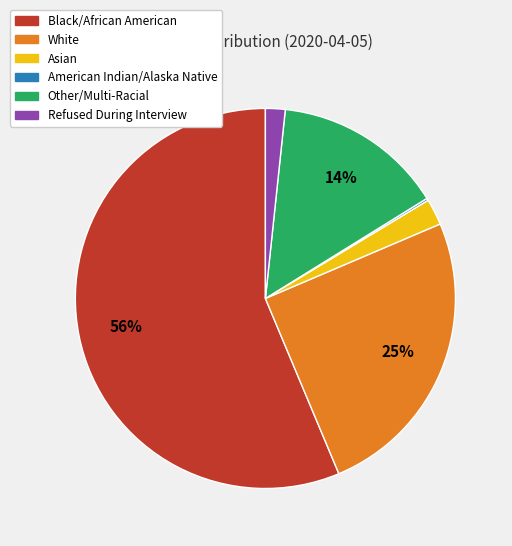

To the nearest percent, what is the average slice percentage?

17%